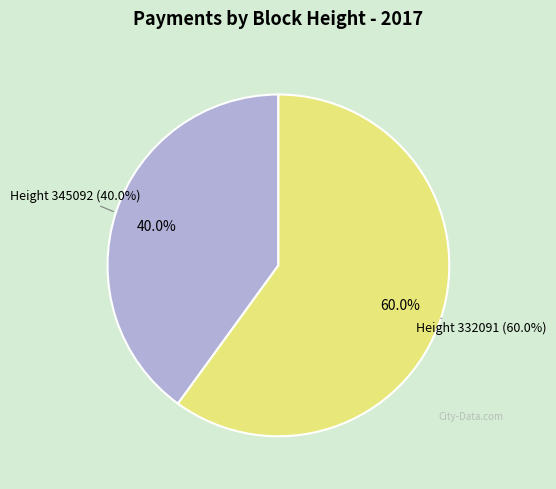

To the nearest percent, what portion does 332091 represent?

60%